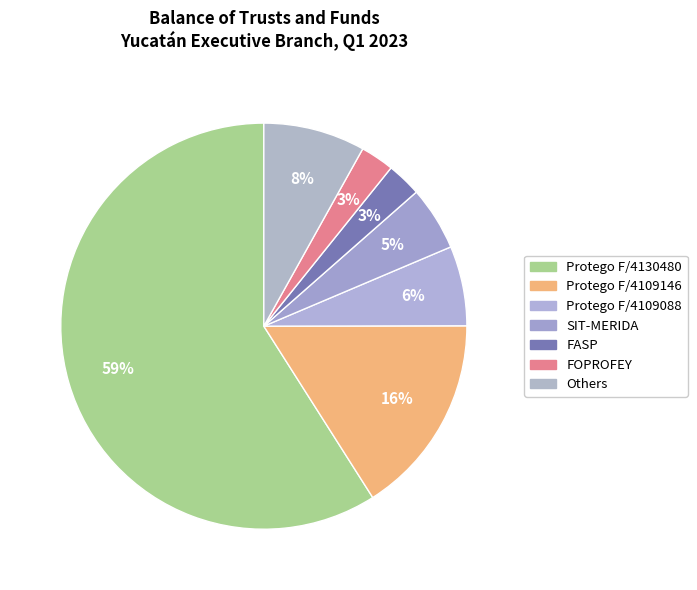

Is Protego F/4130480 the majority of the pie?

Yes